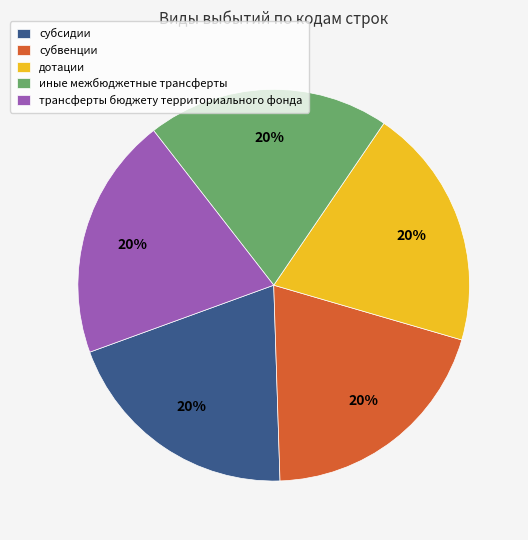

Count the number of slices in the pie.

5